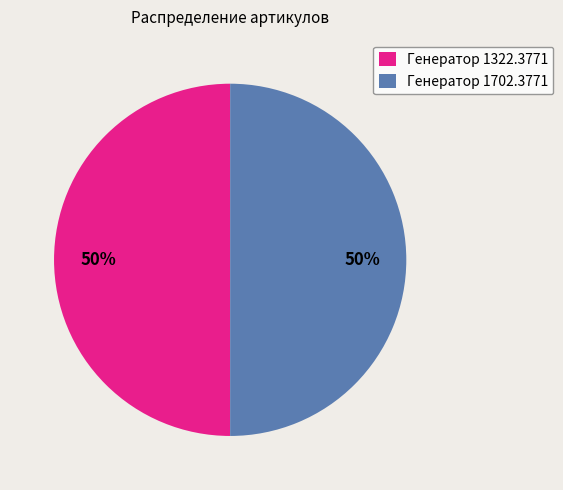

Combined, do Генератор 1702.3771 and Генератор 1322.3771 account for over 50%?

Yes